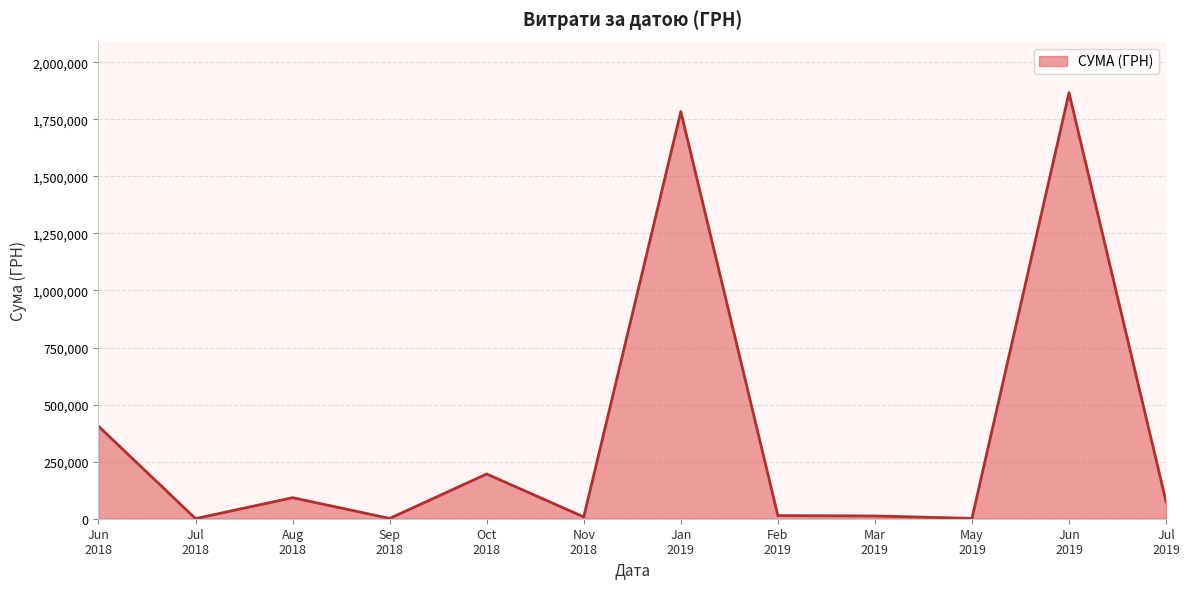

Does the chart have visible grid lines?

Yes